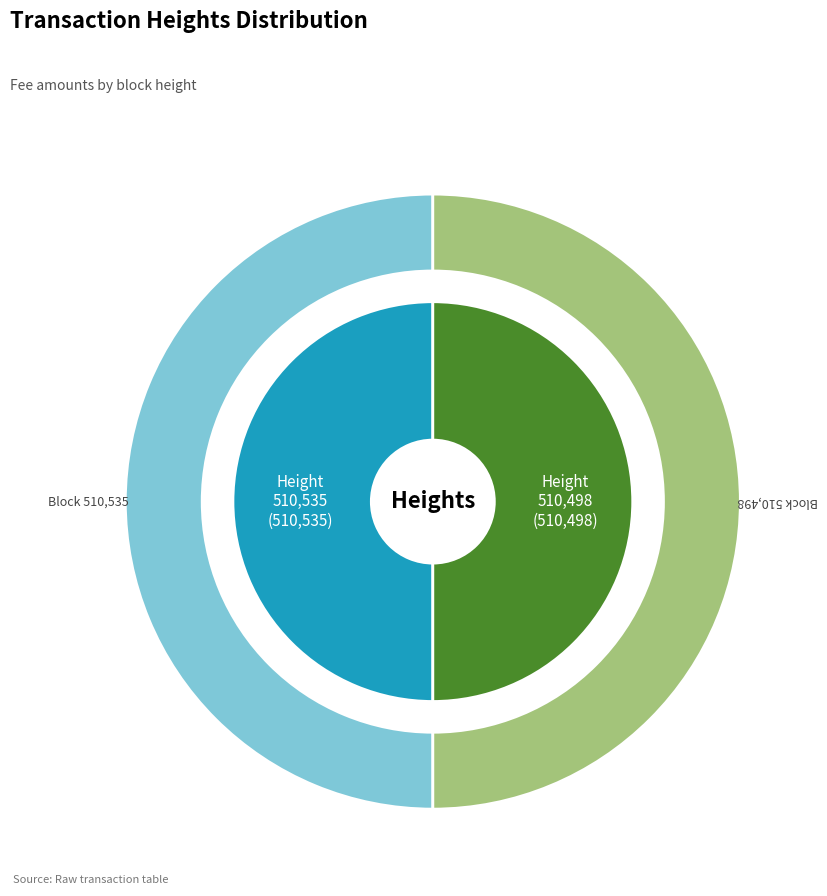

Approximately how many times larger is the value at 510535 compared to 510498?

1.0